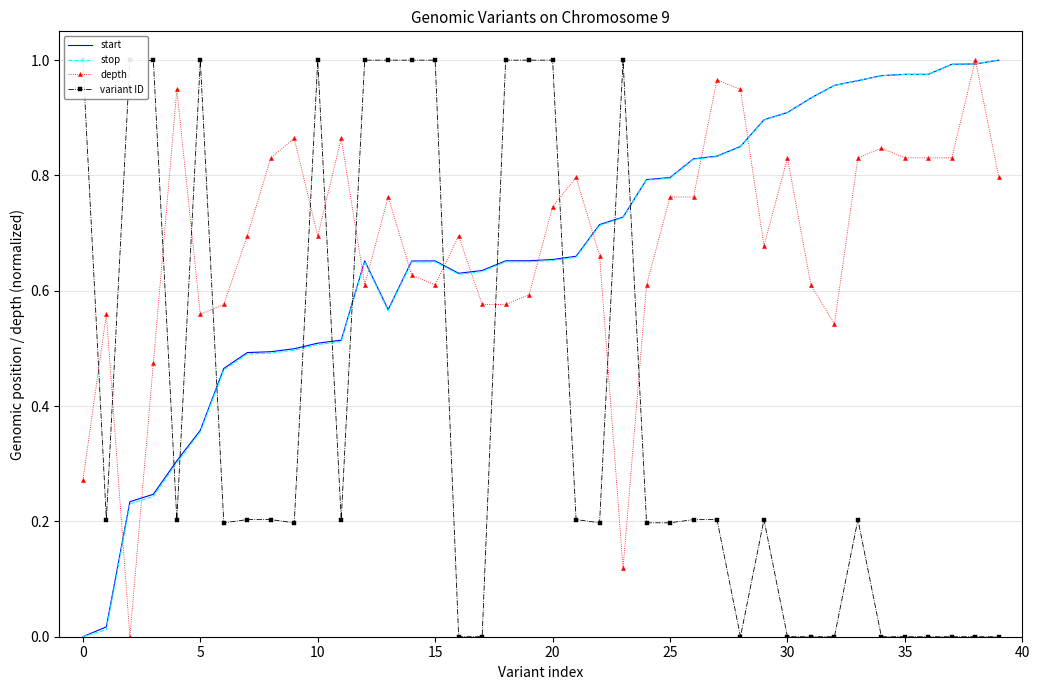

How many times do start and variant ID cross each other?

11